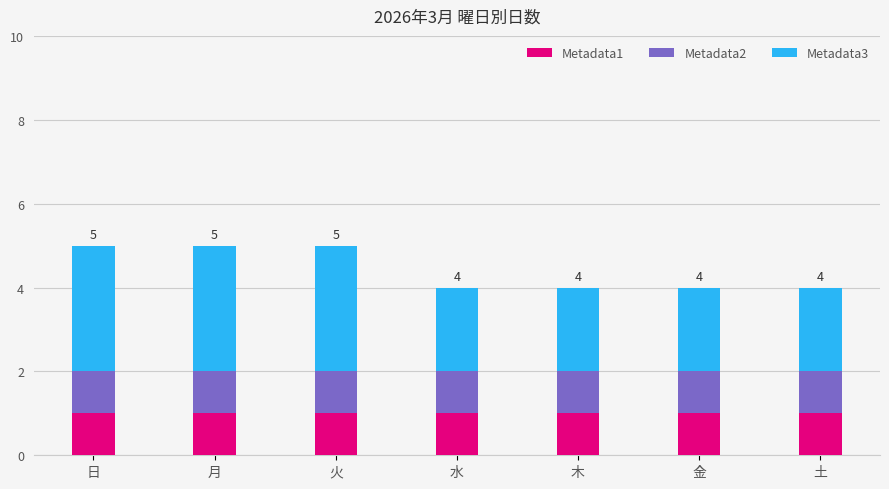

How many bars are there in total?

7